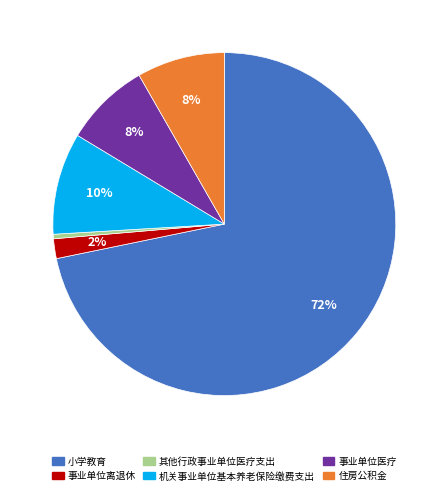

Is the sum of 住房公积金 and 机关事业单位基本养老保险缴费支出 greater than half?

No